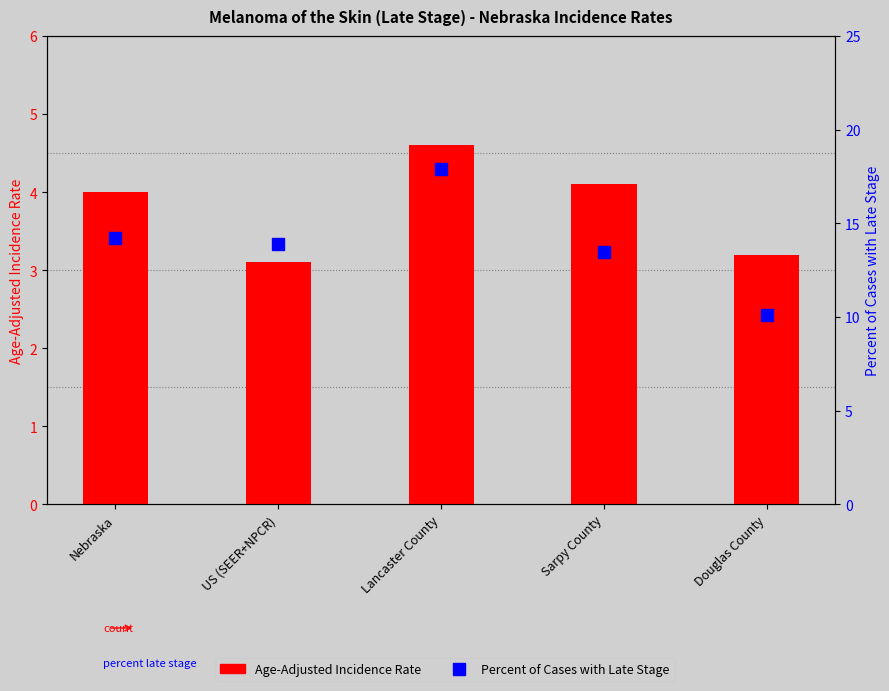

Which series has the widest spread of values?

Percent of Cases with Late Stage